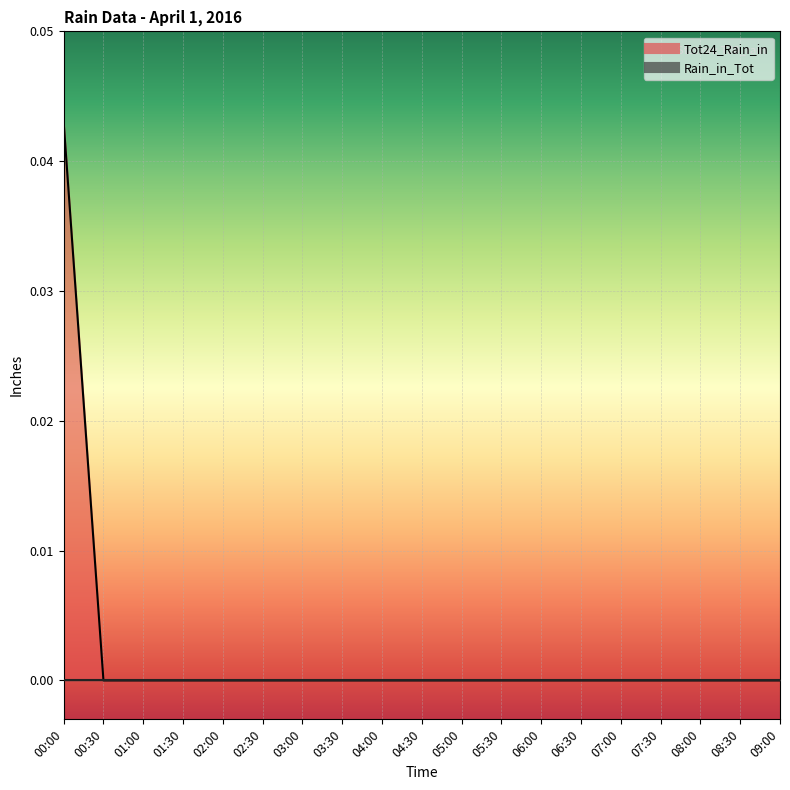

Rank the categories by value from lowest to highest.

00:30, 01:00, 01:30, 02:00, 02:30, 03:00, 03:30, 04:00, 04:30, 05:00, 05:30, 06:00, 06:30, 07:00, 07:30, 08:00, 08:30, 09:00, 00:00